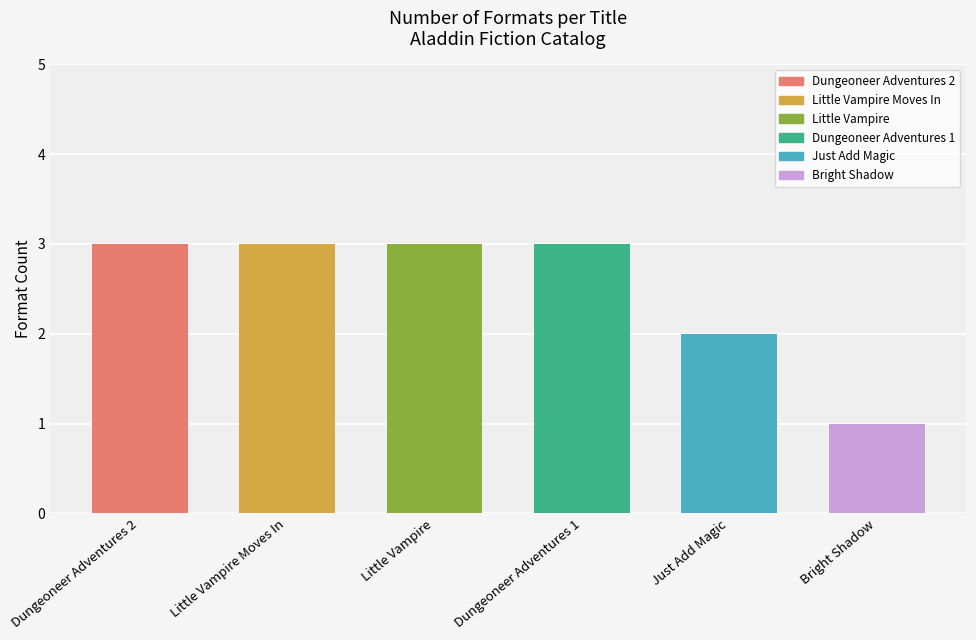

Which label corresponds to the smallest value in the chart?

Bright Shadow